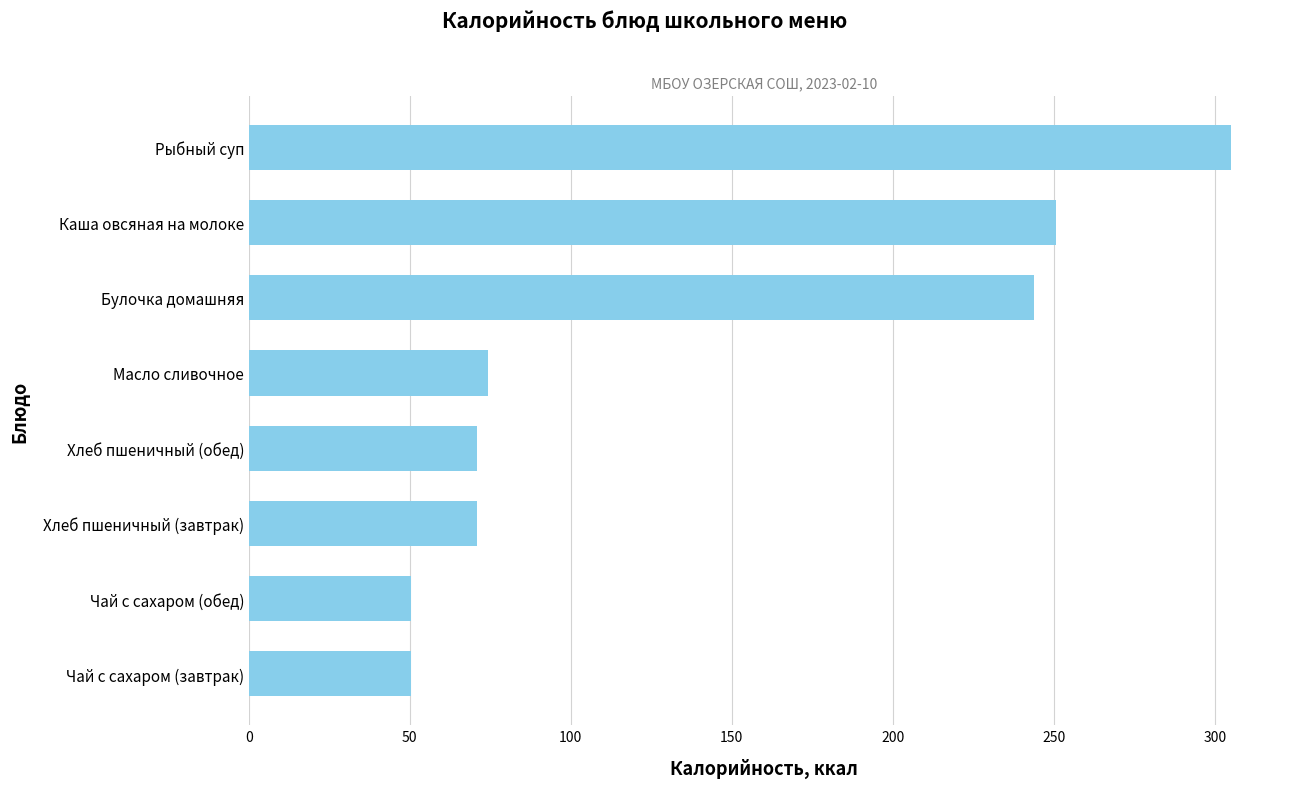

What is the difference between the maximum and minimum values?

254.5